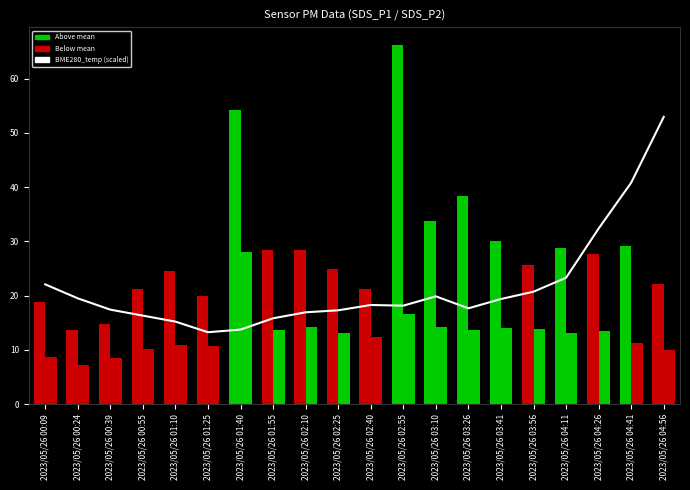

What is the difference between the maximum and second lowest values in the SDS_P2 series?

19.5